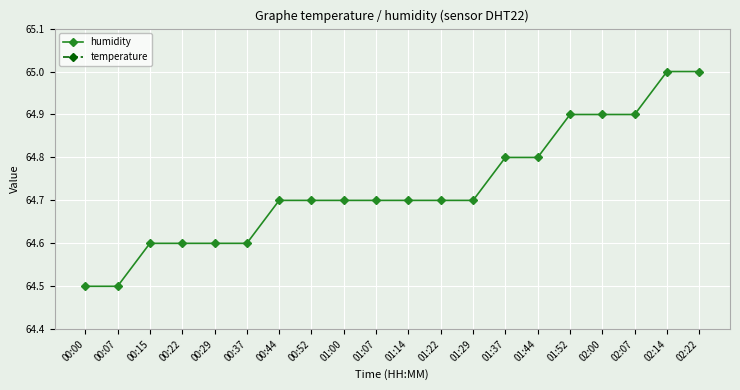

What is the value of the humidity point at the 7th from the left?

64.7